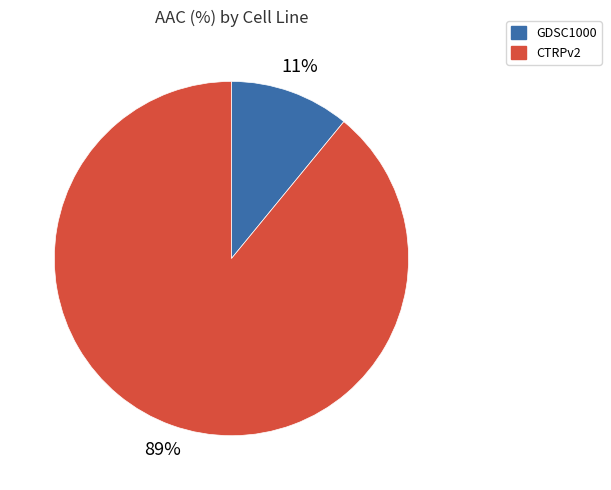

How many segments does this pie chart have?

2